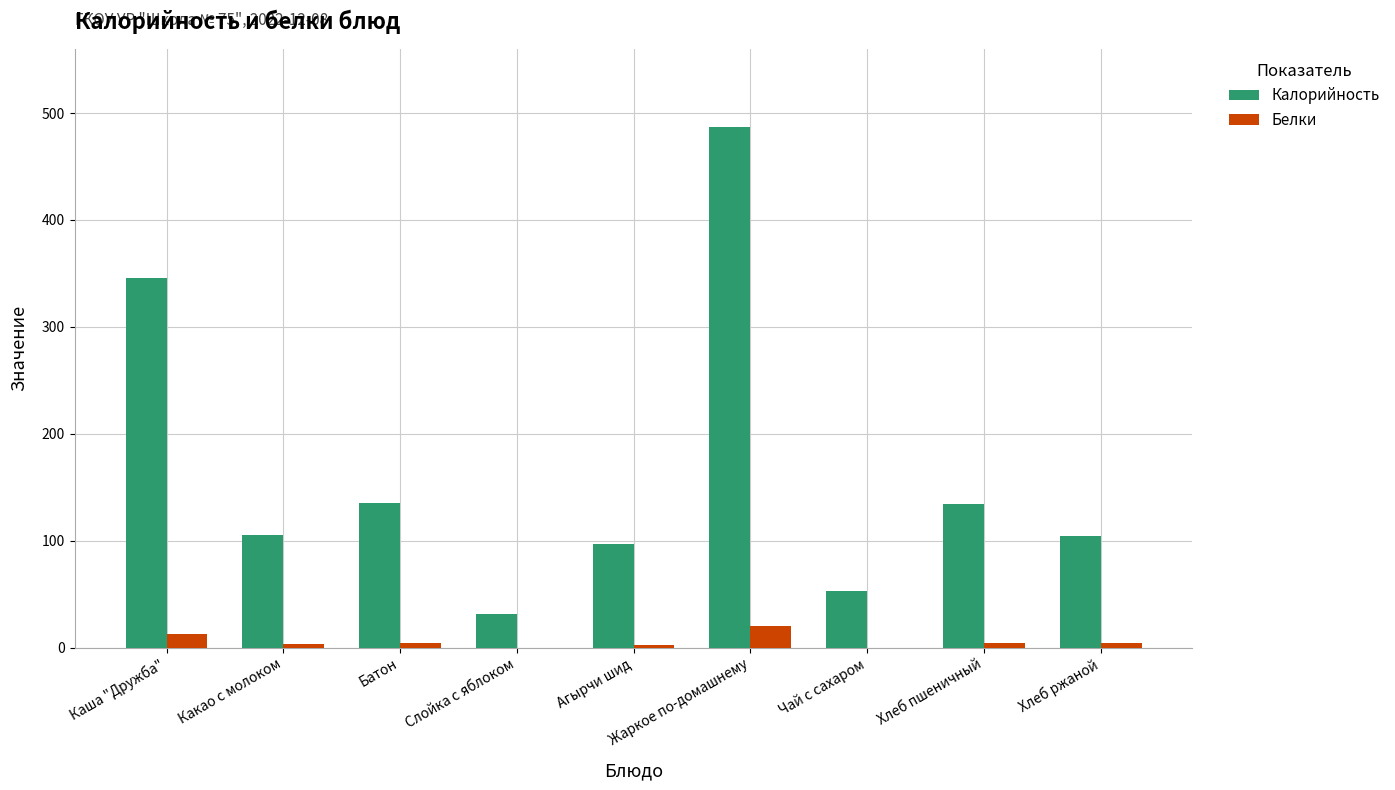

Where is Калорийность nearest to the value 259?

Каша "Дружба"